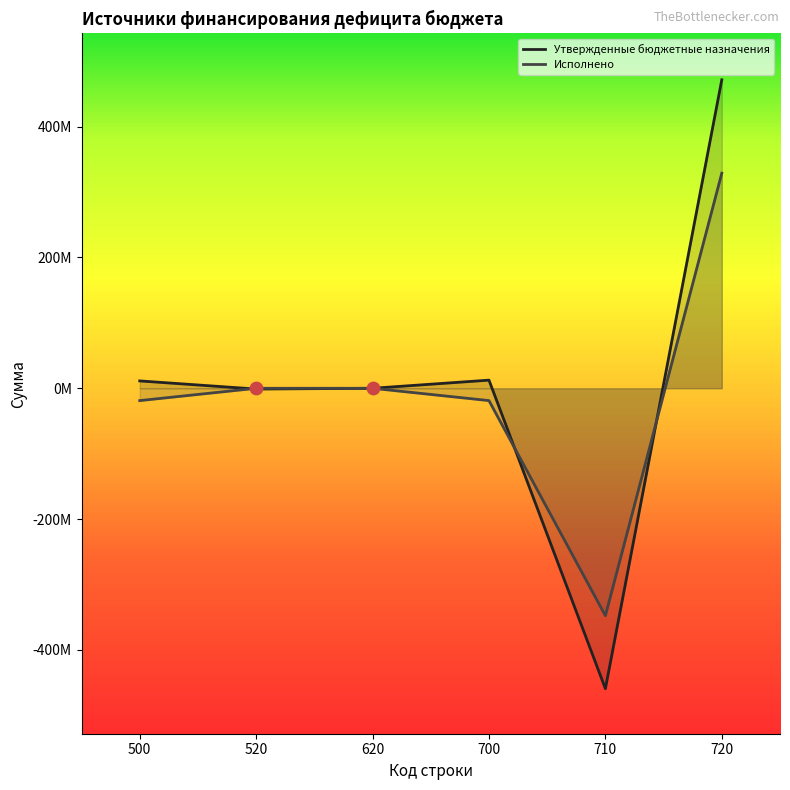

Which series has the widest spread of Y values?

Утвержденные бюджетные назначения